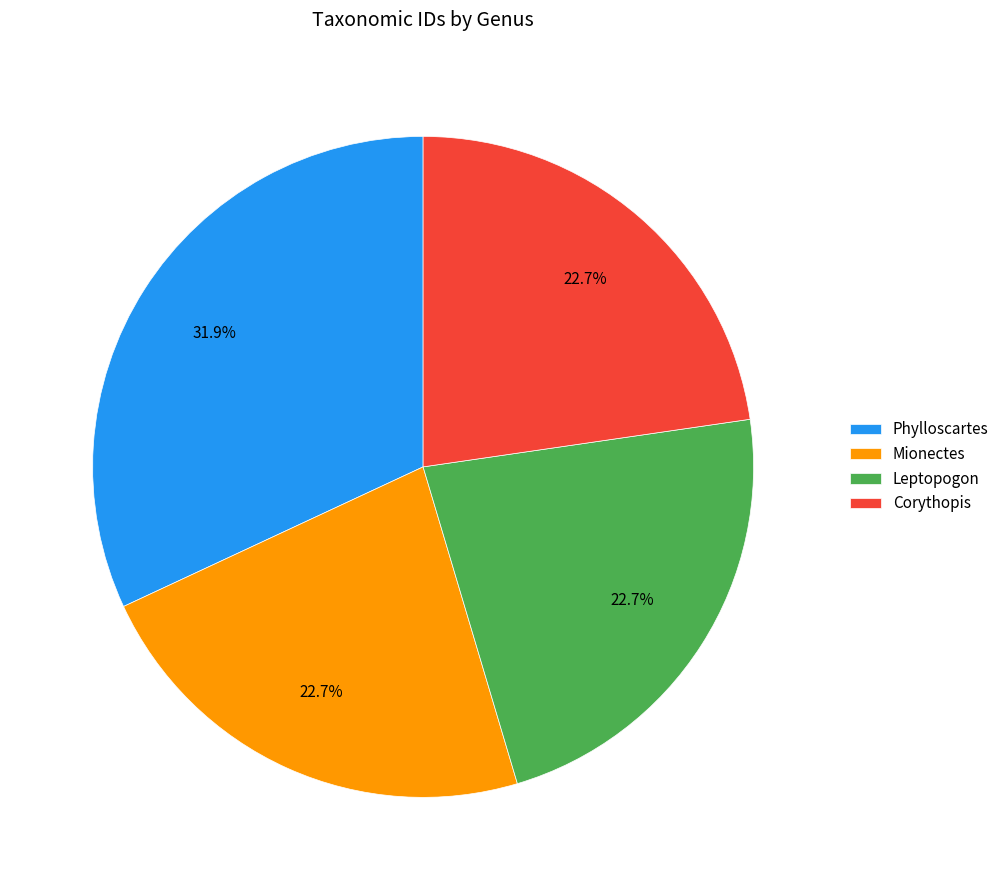

How many segments does this pie chart have?

4